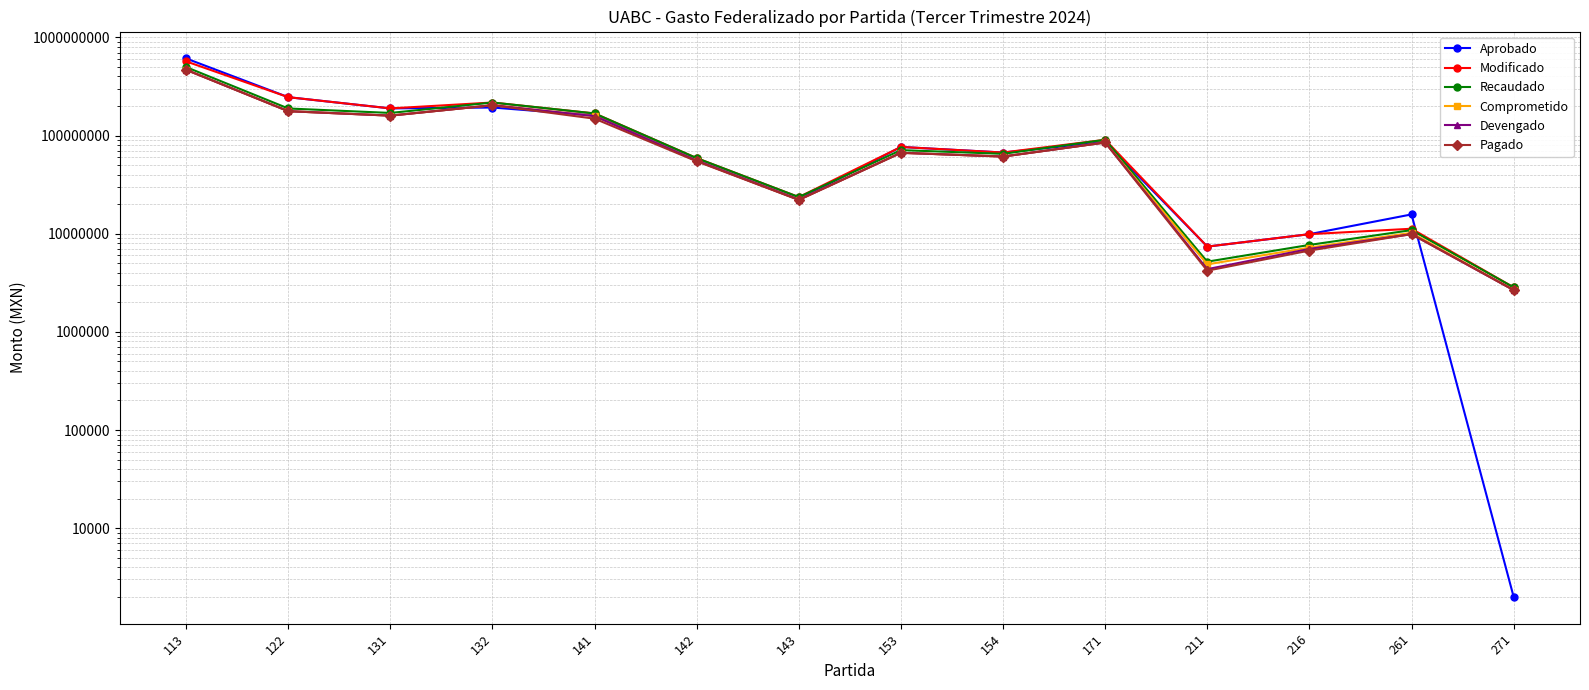

True or false: Devengado has more than 0 interior local peaks.

True